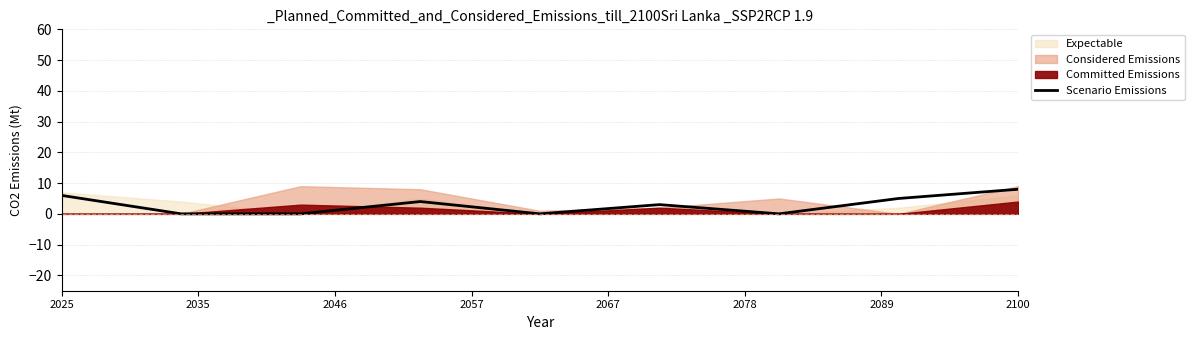

At which label does the data first exceed 3?

2025